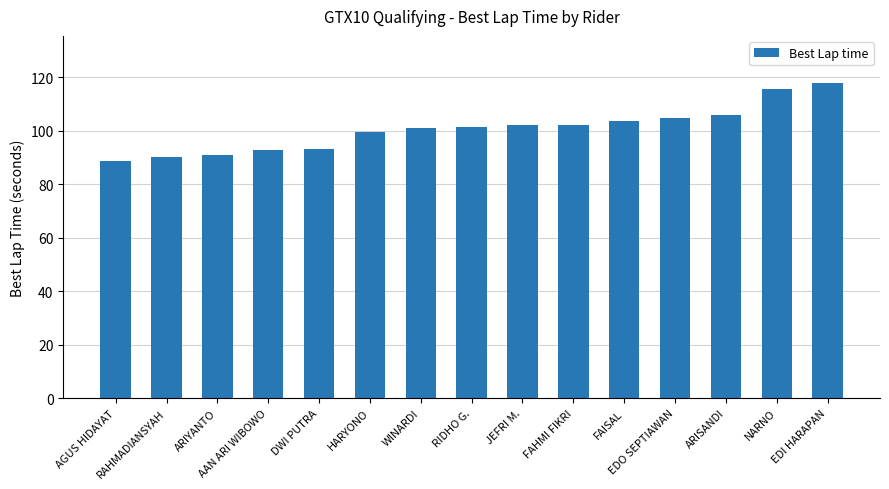

What is the difference between the maximum and second lowest values?

27.5